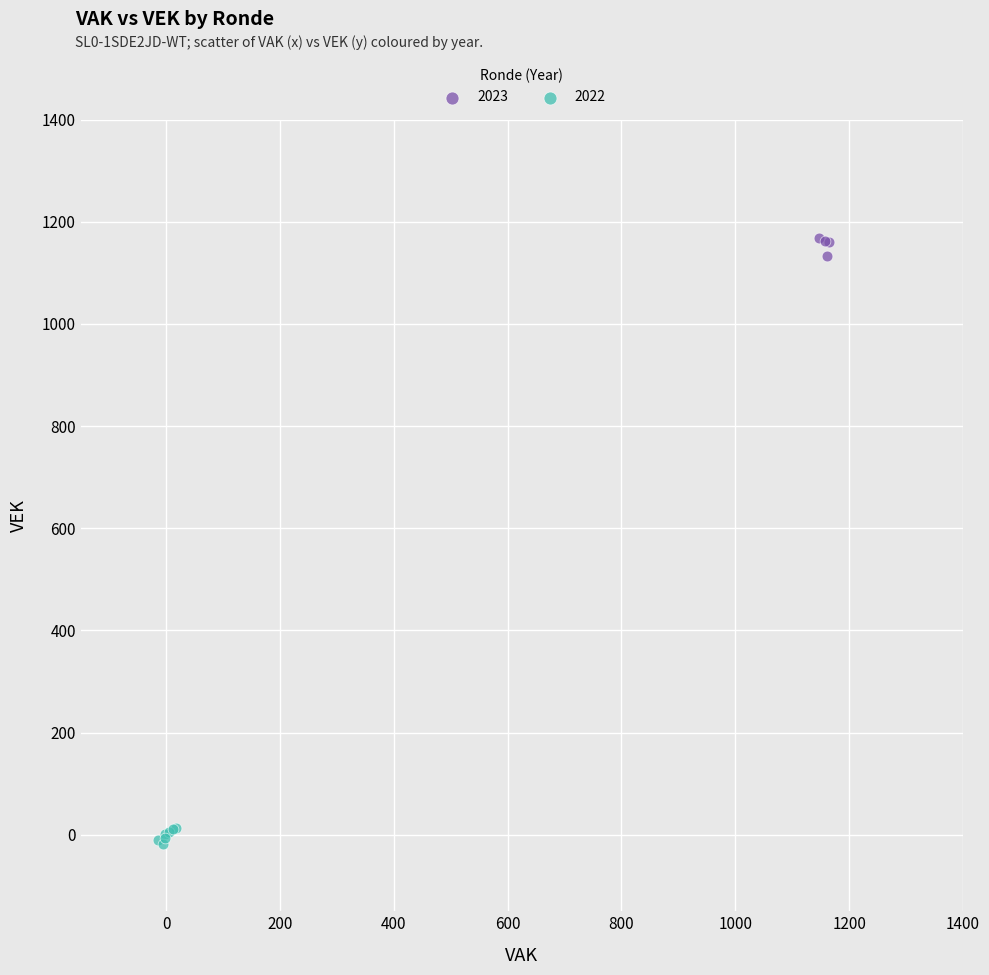

Which series reaches the maximum Y coordinate?

2023